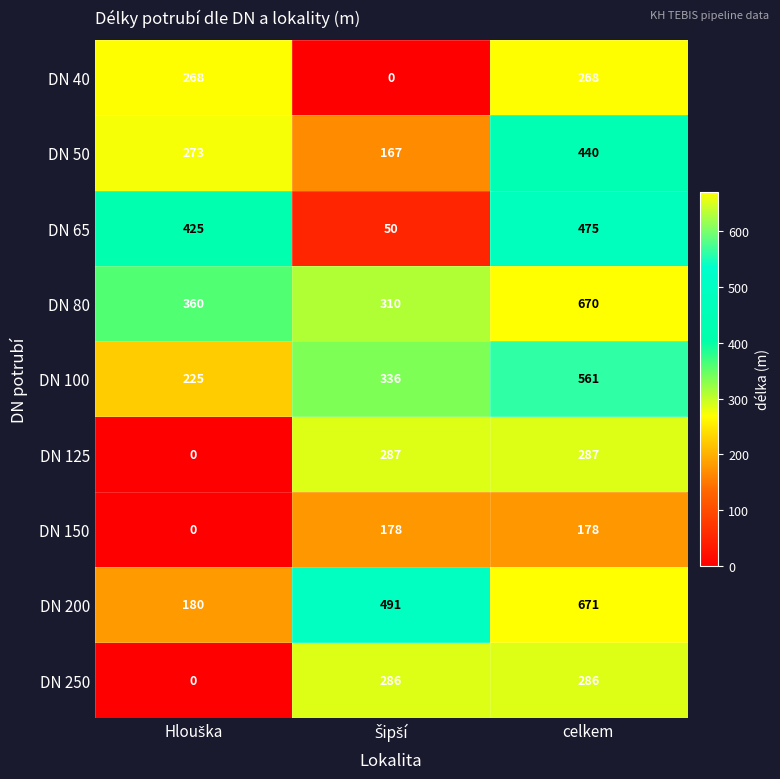

Reading right to left, what are all the values shown in this chart?

DN 40: 268	0	268
DN 50: 440	167	273
DN 65: 475	50	425
DN 80: 670	310	360
DN 100: 561	336	225
DN 125: 287	287	0
DN 150: 178	178	0
DN 200: 671	491	180
DN 250: 286	286	0